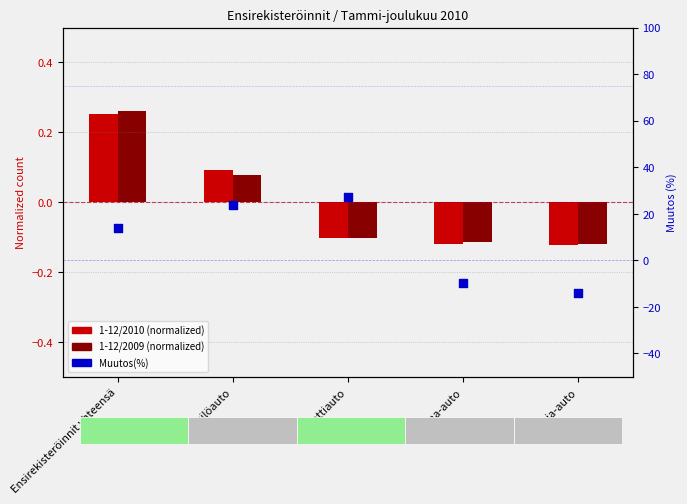

At how many categories does at least one series exceed -9?

5